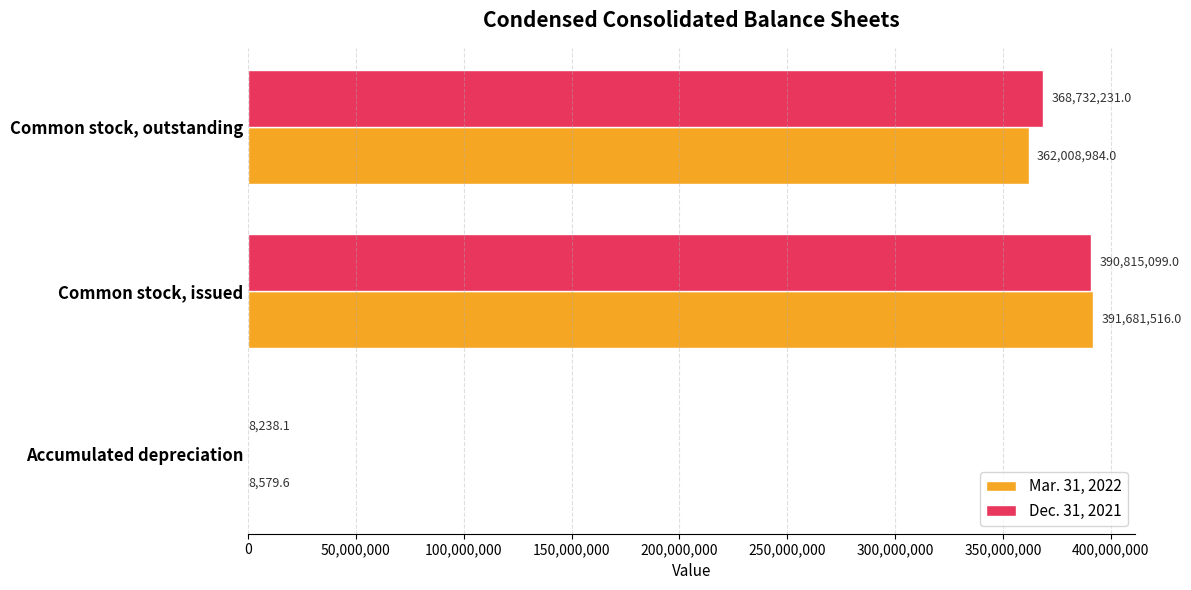

At which category is the sum across all series the highest?

Common stock, issued